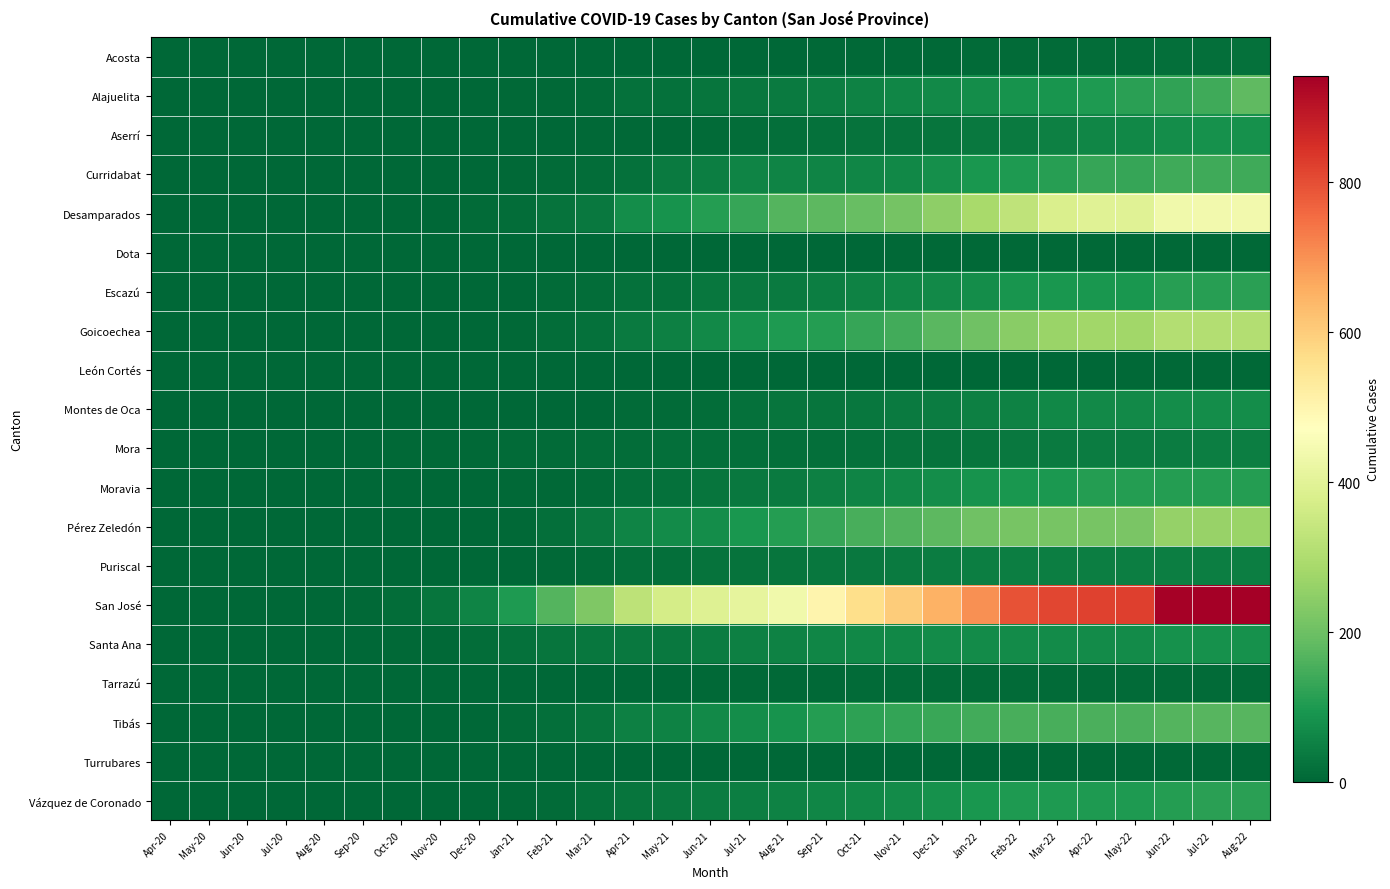

Reading right to left, what are all the values shown in this chart?

Acosta: Aug-22=19	Jul-22=16	Jun-22=15	May-22=13	Apr-22=12	Mar-22=10	Feb-22=9	Jan-22=8	Dec-21=7	Nov-21=6	Oct-21=5	Sep-21=4	Aug-21=3	Jul-21=2	Jun-21=2	May-21=1	Apr-21=1	Mar-21=0	Feb-21=0	Jan-21=0	Dec-20=0	Nov-20=0	Oct-20=0	Sep-20=0	Aug-20=0	Jul-20=0	Jun-20=0	May-20=0	Apr-20=0
Alajuelita: Aug-22=181	Jul-22=141	Jun-22=125	May-22=115	Apr-22=102	Mar-22=89	Feb-22=85	Jan-22=75	Dec-21=67	Nov-21=60	Oct-21=54	Sep-21=47	Aug-21=40	Jul-21=32	Jun-21=26	May-21=22	Apr-21=19	Mar-21=10	Feb-21=7	Jan-21=4	Dec-20=2	Nov-20=1	Oct-20=1	Sep-20=0	Aug-20=0	Jul-20=0	Jun-20=0	May-20=0	Apr-20=0
Aserrí: Aug-22=82	Jul-22=82	Jun-22=76	May-22=65	Apr-22=59	Mar-22=49	Feb-22=40	Jan-22=35	Dec-21=28	Nov-21=24	Oct-21=23	Sep-21=20	Aug-21=18	Jul-21=13	Jun-21=9	May-21=7	Apr-21=6	Mar-21=5	Feb-21=3	Jan-21=1	Dec-20=1	Nov-20=0	Oct-20=0	Sep-20=0	Aug-20=0	Jul-20=0	Jun-20=0	May-20=0	Apr-20=0
Curridabat: Aug-22=142	Jul-22=142	Jun-22=142	May-22=131	Apr-22=130	Mar-22=114	Feb-22=102	Jan-22=93	Dec-21=80	Nov-21=66	Oct-21=60	Sep-21=57	Aug-21=56	Jul-21=56	Jun-21=46	May-21=37	Apr-21=22	Mar-21=13	Feb-21=8	Jan-21=5	Dec-20=1	Nov-20=0	Oct-20=0	Sep-20=0	Aug-20=0	Jul-20=0	Jun-20=0	May-20=0	Apr-20=0
Desamparados: Aug-22=441	Jul-22=440	Jun-22=437	May-22=396	Apr-22=396	Mar-22=382	Feb-22=330	Jan-22=290	Dec-21=247	Nov-21=210	Oct-21=195	Sep-21=178	Aug-21=167	Jul-21=131	Jun-21=109	May-21=88	Apr-21=75	Mar-21=36	Feb-21=25	Jan-21=14	Dec-20=8	Nov-20=3	Oct-20=2	Sep-20=1	Aug-20=1	Jul-20=1	Jun-20=1	May-20=1	Apr-20=1
Dota: Aug-22=6	Jul-22=6	Jun-22=4	May-22=4	Apr-22=4	Mar-22=4	Feb-22=4	Jan-22=4	Dec-21=4	Nov-21=4	Oct-21=3	Sep-21=1	Aug-21=1	Jul-21=1	Jun-21=1	May-21=1	Apr-21=1	Mar-21=0	Feb-21=0	Jan-21=0	Dec-20=0	Nov-20=0	Oct-20=0	Sep-20=0	Aug-20=0	Jul-20=0	Jun-20=0	May-20=0	Apr-20=0
Escazú: Aug-22=115	Jul-22=114	Jun-22=112	May-22=95	Apr-22=95	Mar-22=95	Feb-22=90	Jan-22=75	Dec-21=68	Nov-21=59	Oct-21=52	Sep-21=46	Aug-21=38	Jul-21=35	Jun-21=31	May-21=22	Apr-21=21	Mar-21=14	Feb-21=9	Jan-21=3	Dec-20=1	Nov-20=0	Oct-20=0	Sep-20=0	Aug-20=0	Jul-20=0	Jun-20=0	May-20=0	Apr-20=0
Goicoechea: Aug-22=307	Jul-22=307	Jun-22=307	May-22=276	Apr-22=276	Mar-22=267	Feb-22=240	Jan-22=205	Dec-21=174	Nov-21=147	Oct-21=130	Sep-21=108	Aug-21=100	Jul-21=82	Jun-21=67	May-21=49	Apr-21=40	Mar-21=20	Feb-21=12	Jan-21=7	Dec-20=2	Nov-20=0	Oct-20=0	Sep-20=0	Aug-20=0	Jul-20=0	Jun-20=0	May-20=0	Apr-20=0
León Cortés: Aug-22=4	Jul-22=4	Jun-22=4	May-22=4	Apr-22=2	Mar-22=2	Feb-22=2	Jan-22=2	Dec-21=2	Nov-21=1	Oct-21=1	Sep-21=1	Aug-21=1	Jul-21=1	Jun-21=1	May-21=1	Apr-21=1	Mar-21=0	Feb-21=0	Jan-21=0	Dec-20=0	Nov-20=0	Oct-20=0	Sep-20=0	Aug-20=0	Jul-20=0	Jun-20=0	May-20=0	Apr-20=0
Montes de Oca: Aug-22=76	Jul-22=76	Jun-22=76	May-22=68	Apr-22=67	Mar-22=65	Feb-22=53	Jan-22=48	Dec-21=42	Nov-21=37	Oct-21=32	Sep-21=28	Aug-21=26	Jul-21=19	Jun-21=14	May-21=11	Apr-21=10	Mar-21=3	Feb-21=1	Jan-21=0	Dec-20=0	Nov-20=0	Oct-20=0	Sep-20=0	Aug-20=0	Jul-20=0	Jun-20=0	May-20=0	Apr-20=0
Mora: Aug-22=45	Jul-22=45	Jun-22=43	May-22=43	Apr-22=43	Mar-22=38	Feb-22=34	Jan-22=28	Dec-21=25	Nov-21=23	Oct-21=20	Sep-21=18	Aug-21=18	Jul-21=18	Jun-21=18	May-21=16	Apr-21=13	Mar-21=13	Feb-21=10	Jan-21=8	Dec-20=6	Nov-20=6	Oct-20=4	Sep-20=2	Aug-20=1	Jul-20=1	Jun-20=0	May-20=0	Apr-20=0
Moravia: Aug-22=109	Jul-22=109	Jun-22=107	May-22=107	Apr-22=107	Mar-22=96	Feb-22=95	Jan-22=85	Dec-21=75	Nov-21=64	Oct-21=56	Sep-21=51	Aug-21=38	Jul-21=34	Jun-21=29	May-21=21	Apr-21=17	Mar-21=10	Feb-21=6	Jan-21=4	Dec-20=2	Nov-20=0	Oct-20=0	Sep-20=0	Aug-20=0	Jul-20=0	Jun-20=0	May-20=0	Apr-20=0
Pérez Zeledón: Aug-22=267	Jul-22=263	Jun-22=259	May-22=220	Apr-22=217	Mar-22=216	Feb-22=216	Jan-22=203	Dec-21=179	Nov-21=163	Oct-21=152	Sep-21=132	Aug-21=109	Jul-21=92	Jun-21=76	May-21=70	Apr-21=56	Mar-21=35	Feb-21=17	Jan-21=6	Dec-20=0	Nov-20=0	Oct-20=0	Sep-20=0	Aug-20=0	Jul-20=0	Jun-20=0	May-20=0	Apr-20=0
Puriscal: Aug-22=46	Jul-22=46	Jun-22=46	May-22=46	Apr-22=46	Mar-22=46	Feb-22=46	Jan-22=46	Dec-21=44	Nov-21=39	Oct-21=36	Sep-21=32	Aug-21=28	Jul-21=24	Jun-21=23	May-21=16	Apr-21=15	Mar-21=10	Feb-21=7	Jan-21=3	Dec-20=1	Nov-20=0	Oct-20=0	Sep-20=0	Aug-20=0	Jul-20=0	Jun-20=0	May-20=0	Apr-20=0
San José: Aug-22=942	Jul-22=939	Jun-22=937	May-22=821	Apr-22=819	Mar-22=810	Feb-22=793	Jan-22=701	Dec-21=651	Nov-21=600	Oct-21=565	Sep-21=502	Aug-21=436	Jul-21=409	Jun-21=393	May-21=370	Apr-21=325	Mar-21=227	Feb-21=168	Jan-21=100	Dec-20=58	Nov-20=26	Oct-20=13	Sep-20=6	Aug-20=3	Jul-20=2	Jun-20=2	May-20=2	Apr-20=2
Santa Ana: Aug-22=83	Jul-22=83	Jun-22=82	May-22=73	Apr-22=73	Mar-22=73	Feb-22=73	Jan-22=72	Dec-21=70	Nov-21=66	Oct-21=63	Sep-21=59	Aug-21=55	Jul-21=51	Jun-21=44	May-21=35	Apr-21=34	Mar-21=30	Feb-21=27	Jan-21=21	Dec-20=13	Nov-20=6	Oct-20=4	Sep-20=2	Aug-20=1	Jul-20=1	Jun-20=1	May-20=1	Apr-20=1
Tarrazú: Aug-22=9	Jul-22=9	Jun-22=9	May-22=9	Apr-22=9	Mar-22=9	Feb-22=9	Jan-22=9	Dec-21=9	Nov-21=9	Oct-21=8	Sep-21=7	Aug-21=6	Jul-21=5	Jun-21=4	May-21=3	Apr-21=2	Mar-21=2	Feb-21=2	Jan-21=2	Dec-20=1	Nov-20=0	Oct-20=0	Sep-20=0	Aug-20=0	Jul-20=0	Jun-20=0	May-20=0	Apr-20=0
Tibás: Aug-22=171	Jul-22=171	Jun-22=169	May-22=157	Apr-22=155	Mar-22=154	Feb-22=154	Jan-22=147	Dec-21=135	Nov-21=126	Oct-21=121	Sep-21=109	Aug-21=88	Jul-21=76	Jun-21=67	May-21=55	Apr-21=50	Mar-21=26	Feb-21=17	Jan-21=9	Dec-20=2	Nov-20=1	Oct-20=0	Sep-20=0	Aug-20=0	Jul-20=0	Jun-20=0	May-20=0	Apr-20=0
Turrubares: Aug-22=4	Jul-22=4	Jun-22=4	May-22=4	Apr-22=4	Mar-22=4	Feb-22=3	Jan-22=3	Dec-21=2	Nov-21=2	Oct-21=1	Sep-21=1	Aug-21=1	Jul-21=1	Jun-21=1	May-21=1	Apr-21=1	Mar-21=0	Feb-21=0	Jan-21=0	Dec-20=0	Nov-20=0	Oct-20=0	Sep-20=0	Aug-20=0	Jul-20=0	Jun-20=0	May-20=0	Apr-20=0
Vázquez de Coronado: Aug-22=116	Jul-22=115	Jun-22=109	May-22=101	Apr-22=100	Mar-22=100	Feb-22=100	Jan-22=94	Dec-21=84	Nov-21=73	Oct-21=65	Sep-21=59	Aug-21=52	Jul-21=47	Jun-21=42	May-21=36	Apr-21=29	Mar-21=20	Feb-21=11	Jan-21=5	Dec-20=2	Nov-20=0	Oct-20=0	Sep-20=0	Aug-20=0	Jul-20=0	Jun-20=0	May-20=0	Apr-20=0